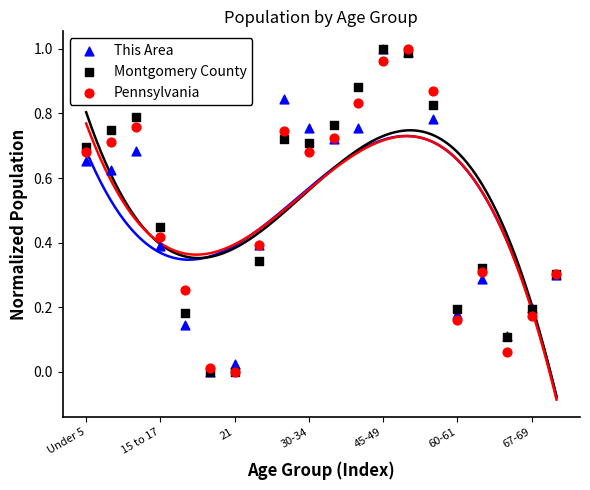

Which series has the largest Y range (max minus min)?

This Area